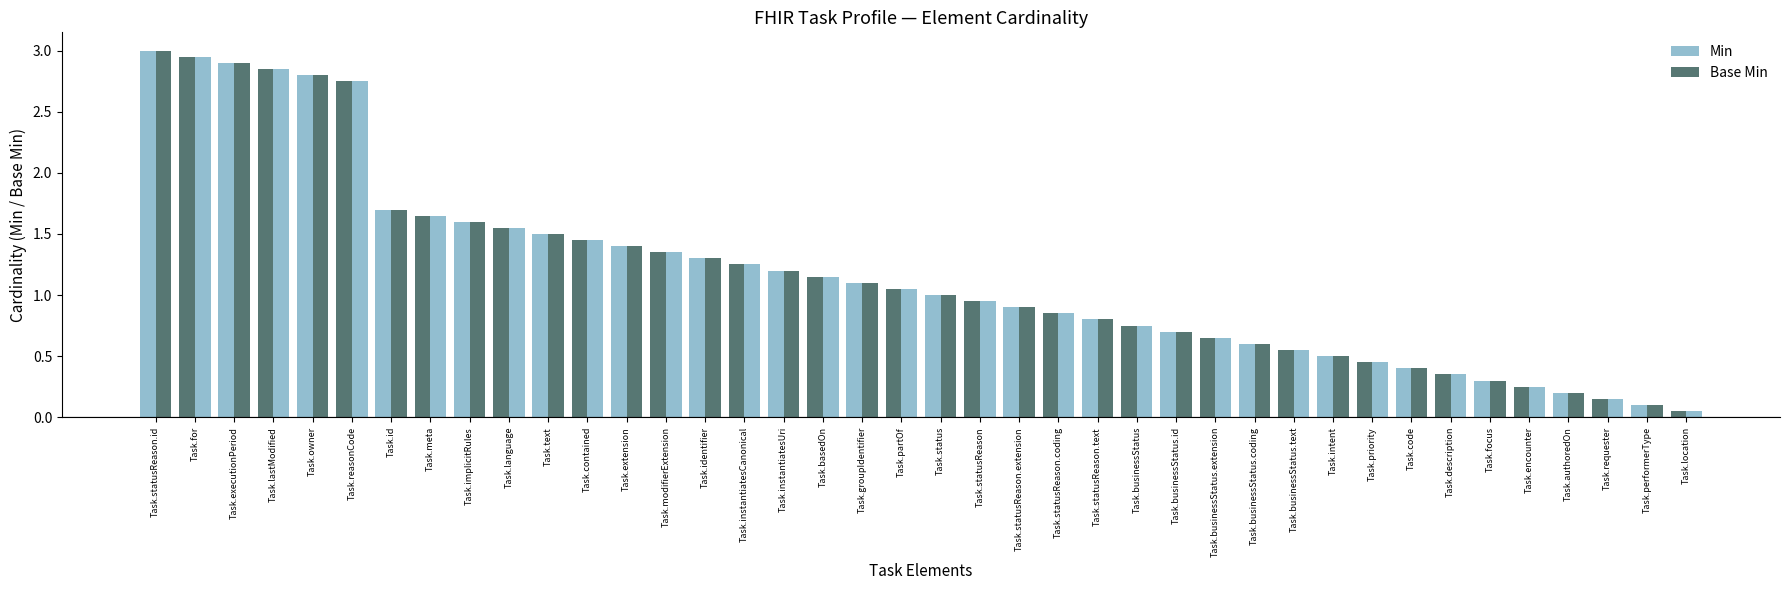

What is the value of the Base Min bar at the 27th from the left?

0.7